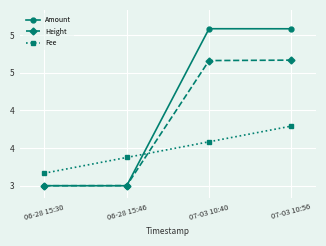

The Amount series shows 5.5 at 07-03 10:40. True or false?

True